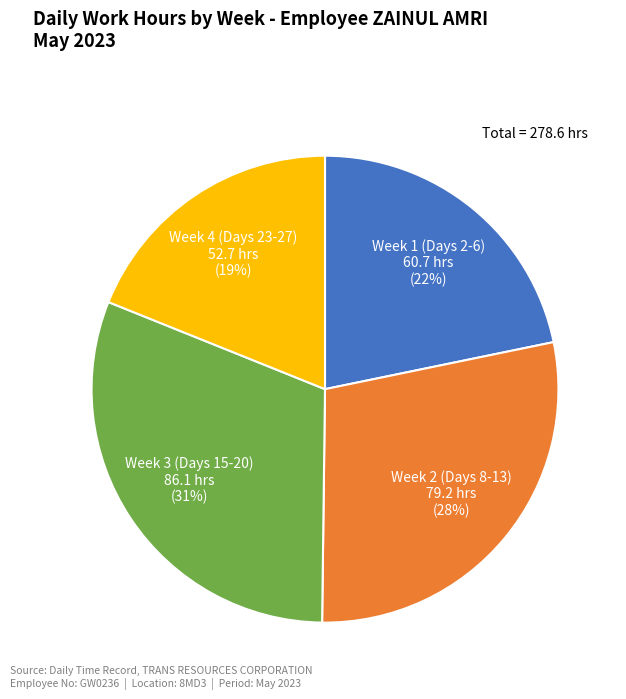

To the nearest percent, what is the difference between the largest and smallest slice percentages?

12%